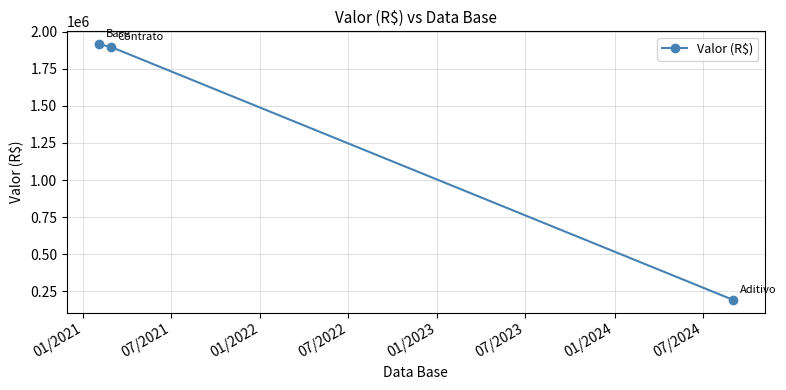

What is the value of the 1st point from the left?

1916554.3